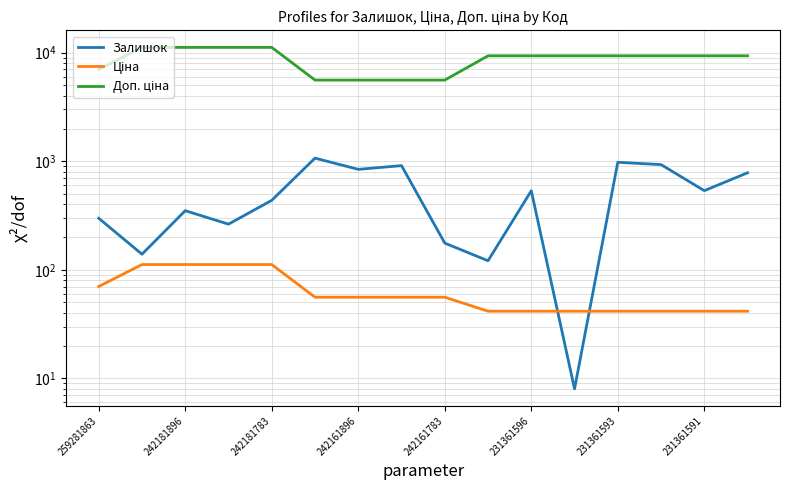

What is the label of the 8th point from the right?

242161783